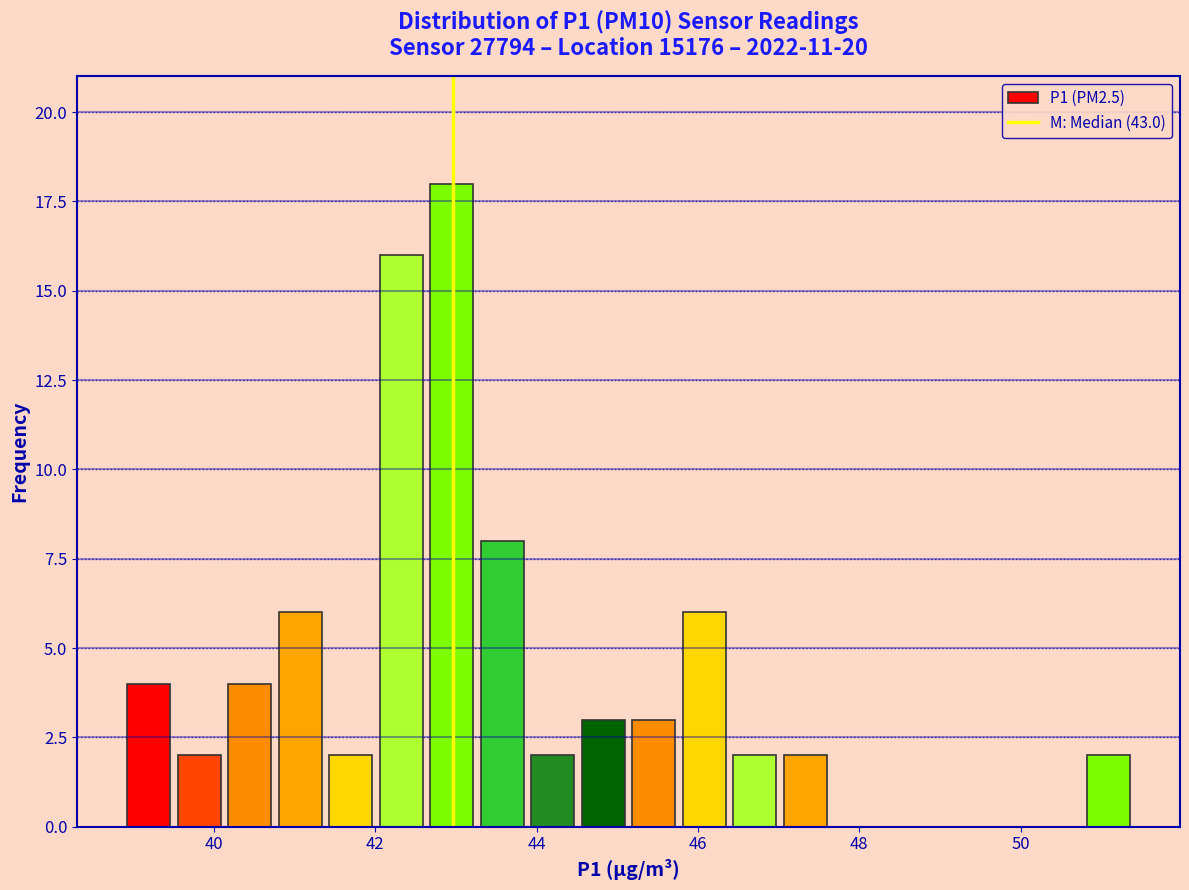

Read against the x-axis, roughly where is the centre of the tallest bar?

43.0